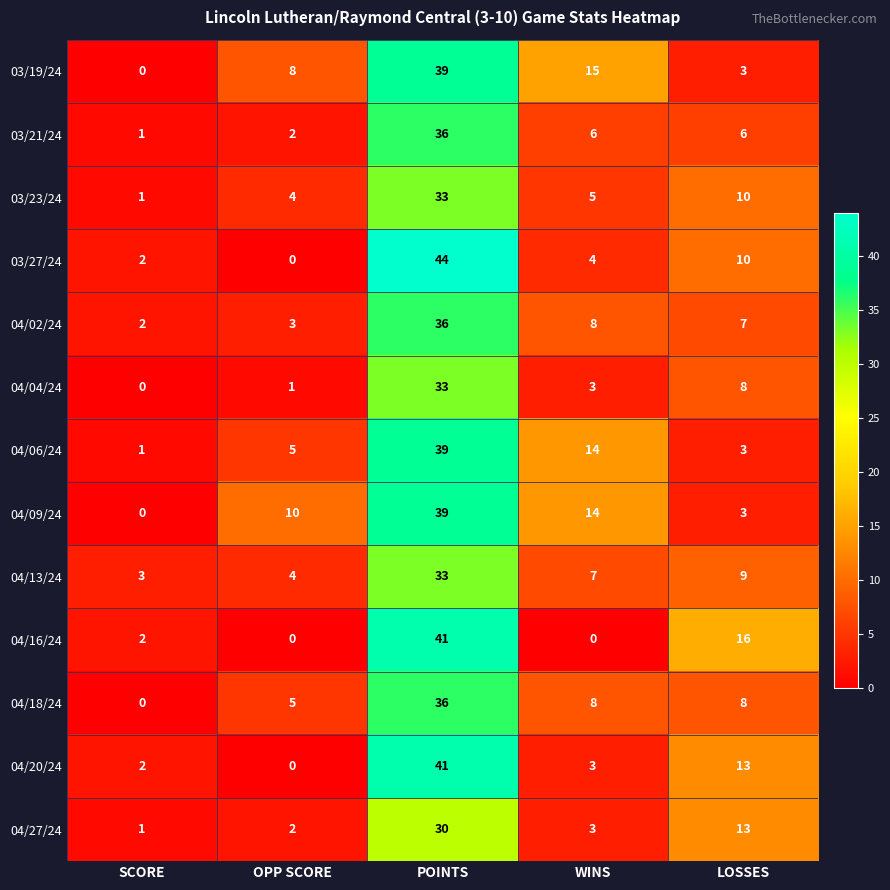

What is the sum of all 04/02/24 values?

56